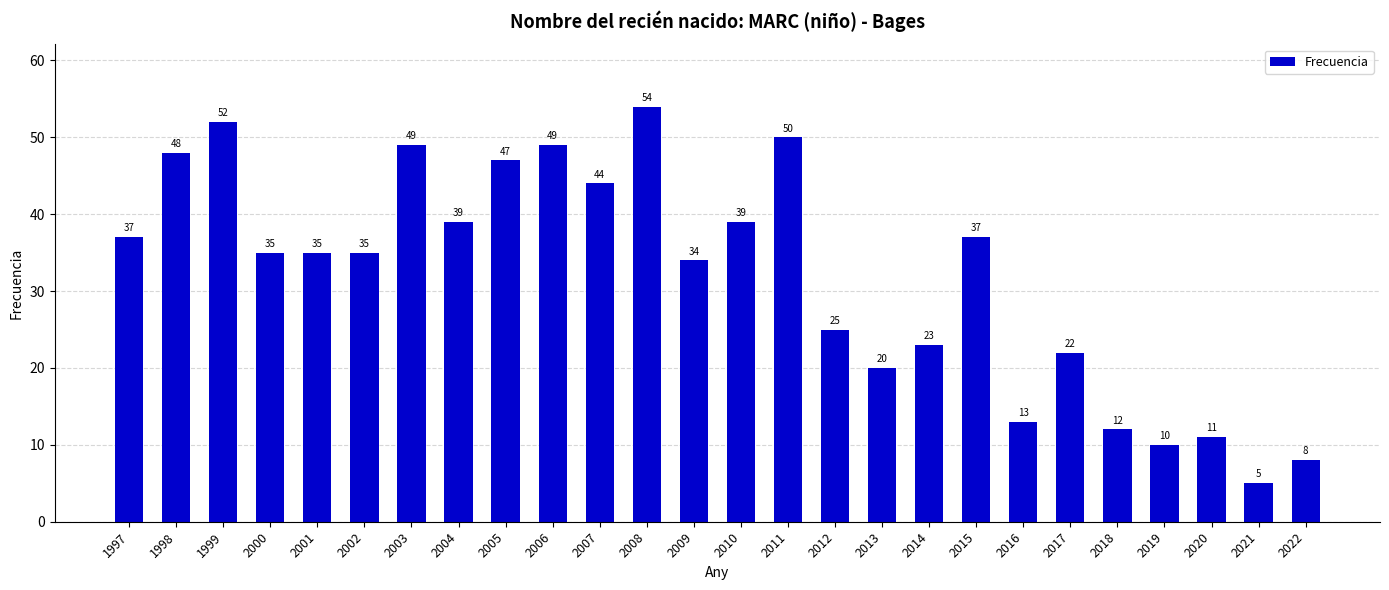

Read the value at 2011, to the nearest 5.

50